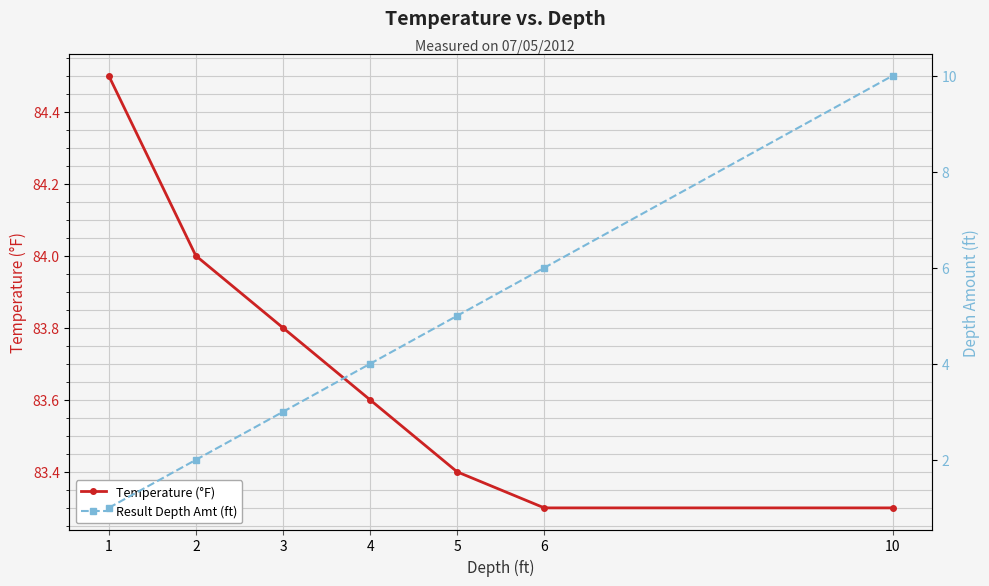

At which category is the sum across all series the highest?

10